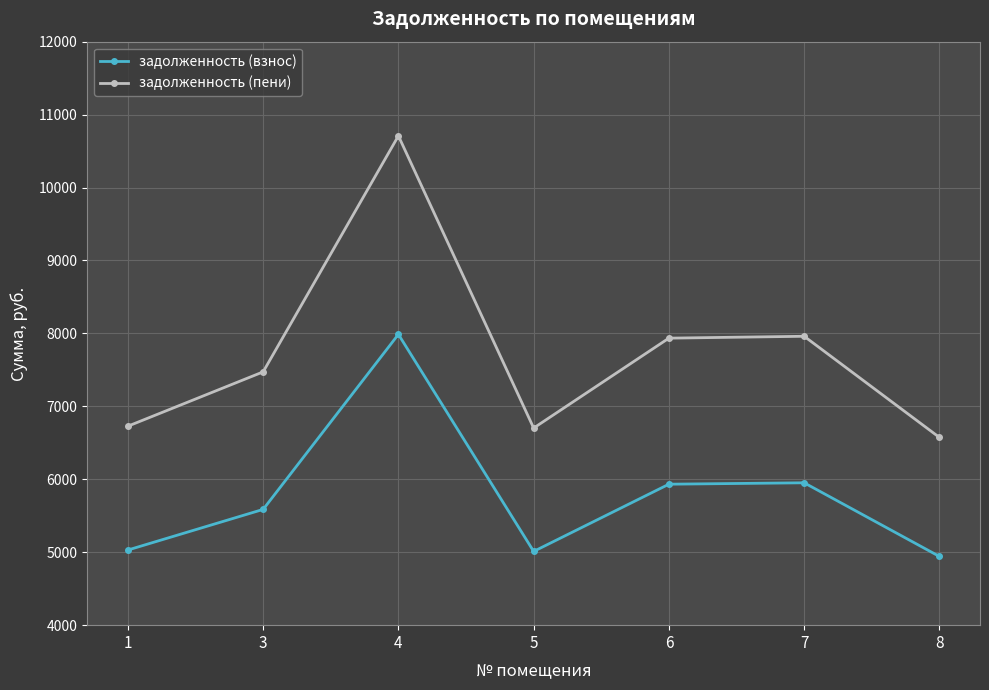

What is the value of the задолженность (взнос) point at the 3rd from the left?

7987.2